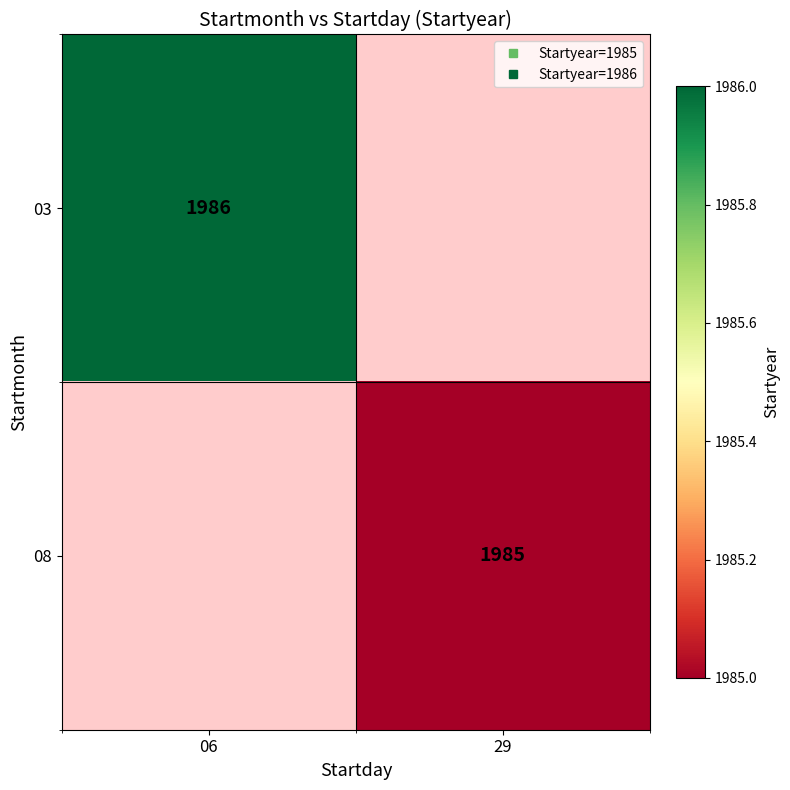

Which category has the highest value across all series?

06